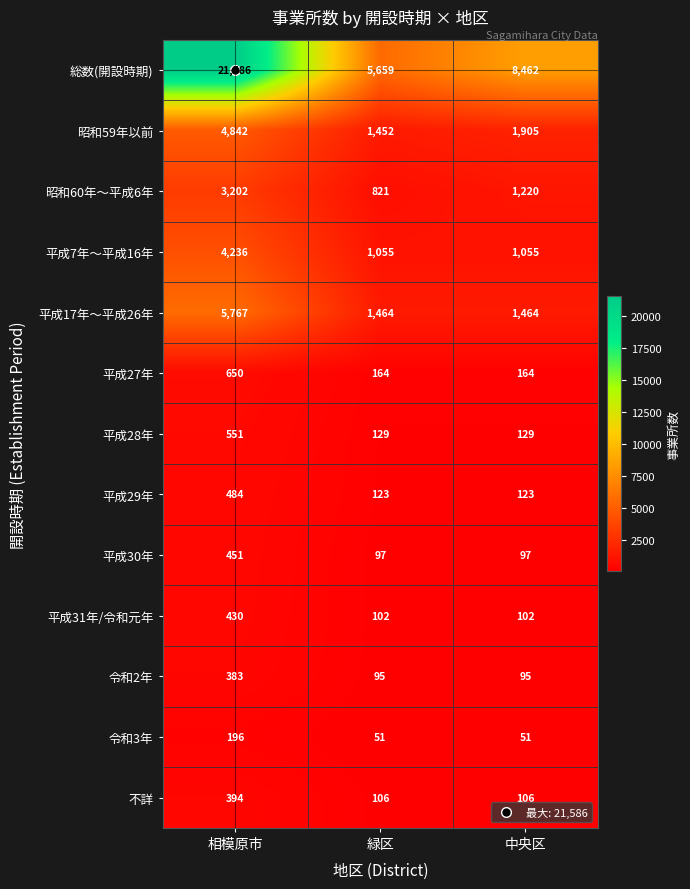

What value does the 平成28年 series have at 中央区?

129